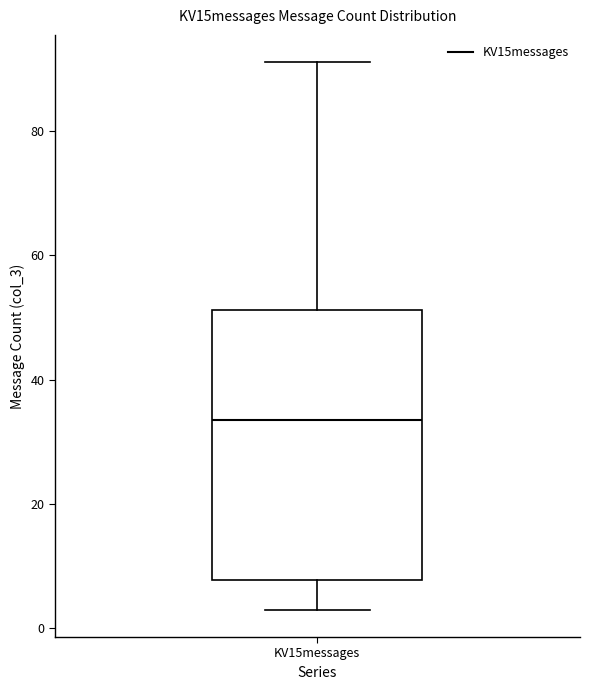

Read this box plot against the y-axis: the position of the median line, the range covered by the box, and the ends of both whiskers. The values are not printed on the chart, so give them approximately, as read against the axis.

median 34, box 8 to 52, whiskers 4 to 92